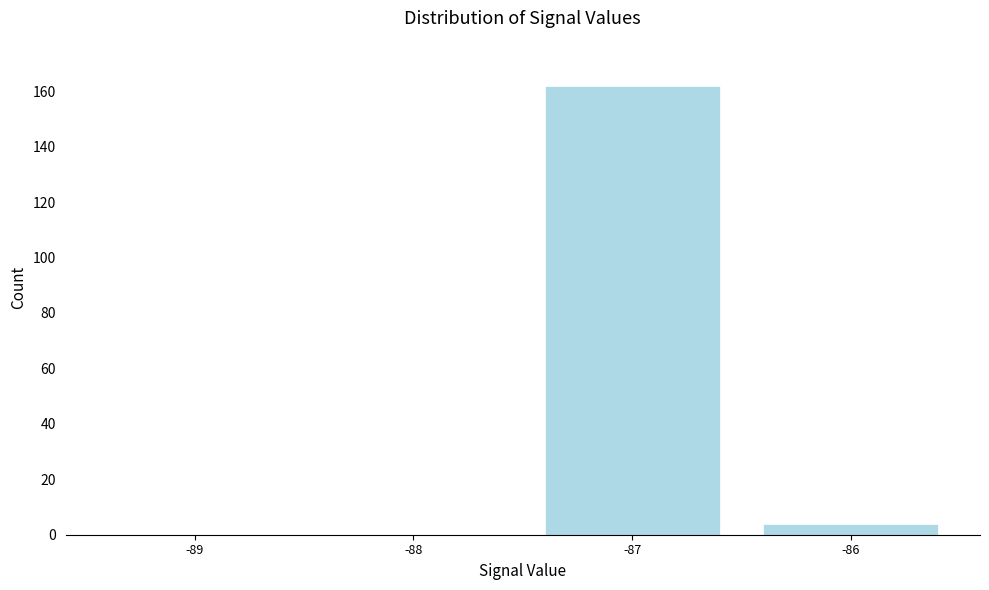

Reading left to right, extract all data points from this chart.

-89=0	-88=0	-87=162	-86=4